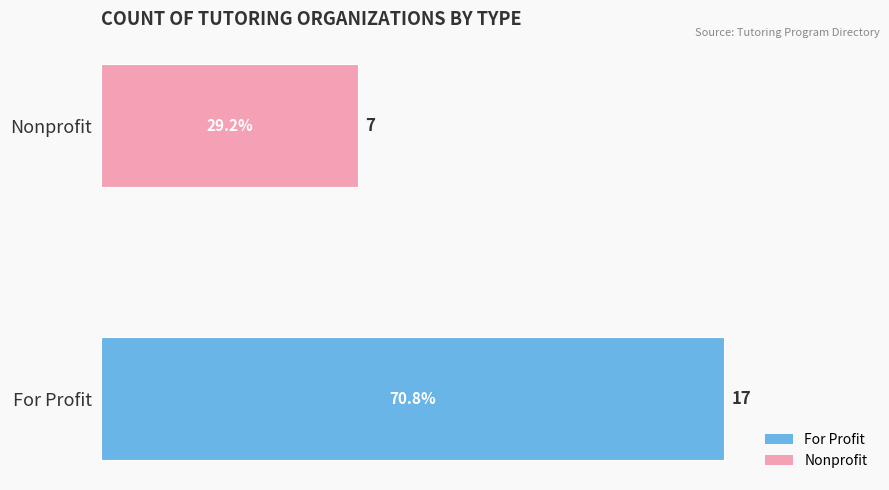

Rank the categories by value from highest to lowest.

For Profit, Nonprofit